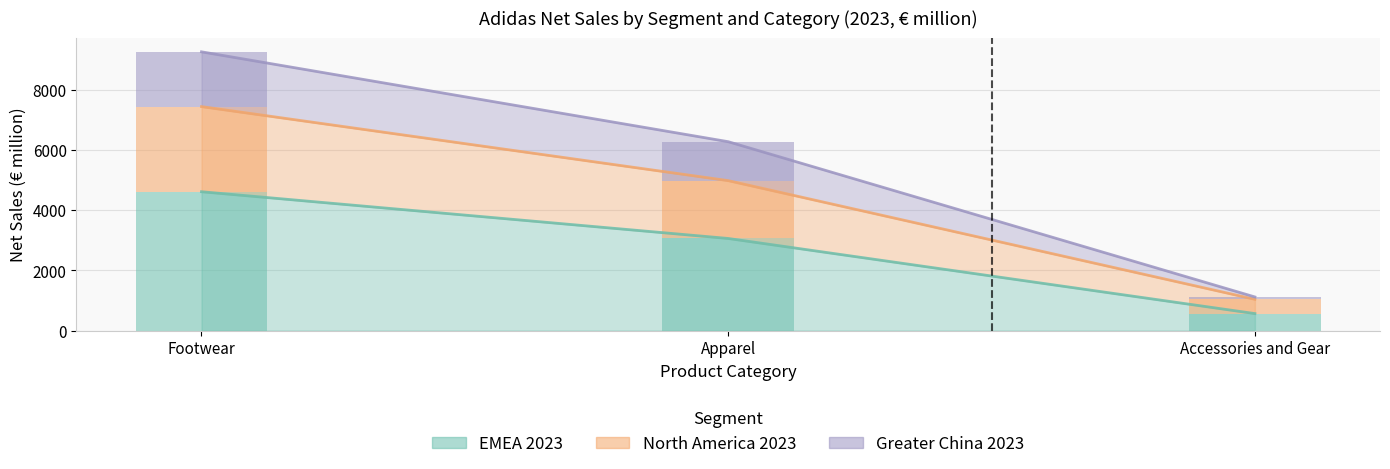

What value does the EMEA 2023 series have at Apparel?

3059